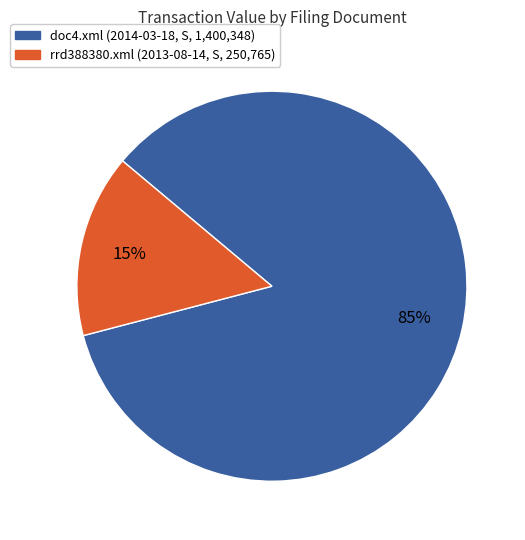

To the nearest percent, what is the difference between the largest and smallest slice percentages?

70%